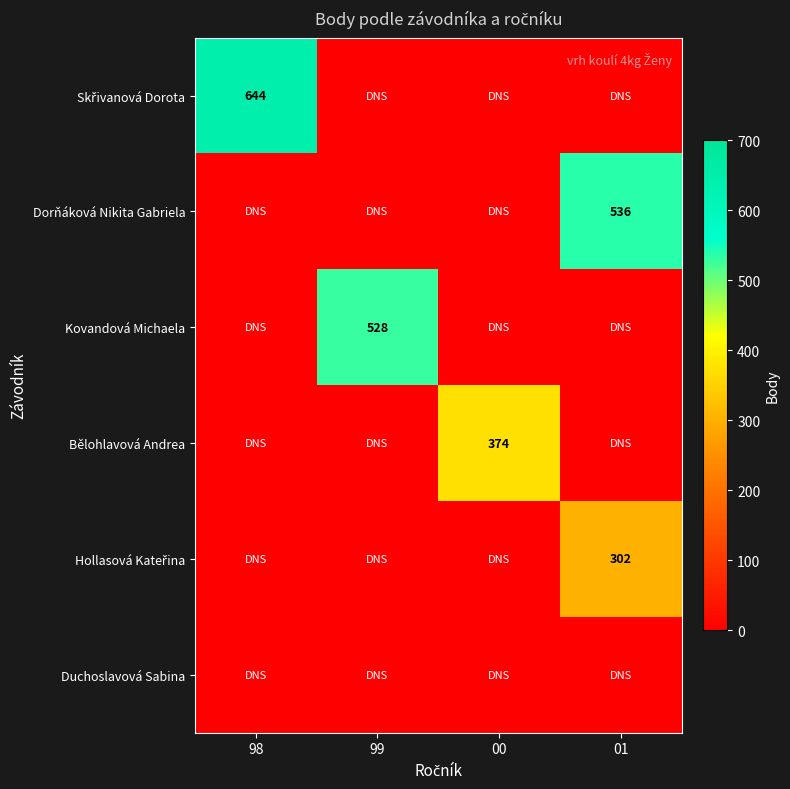

Count the number of data series in this chart.

6